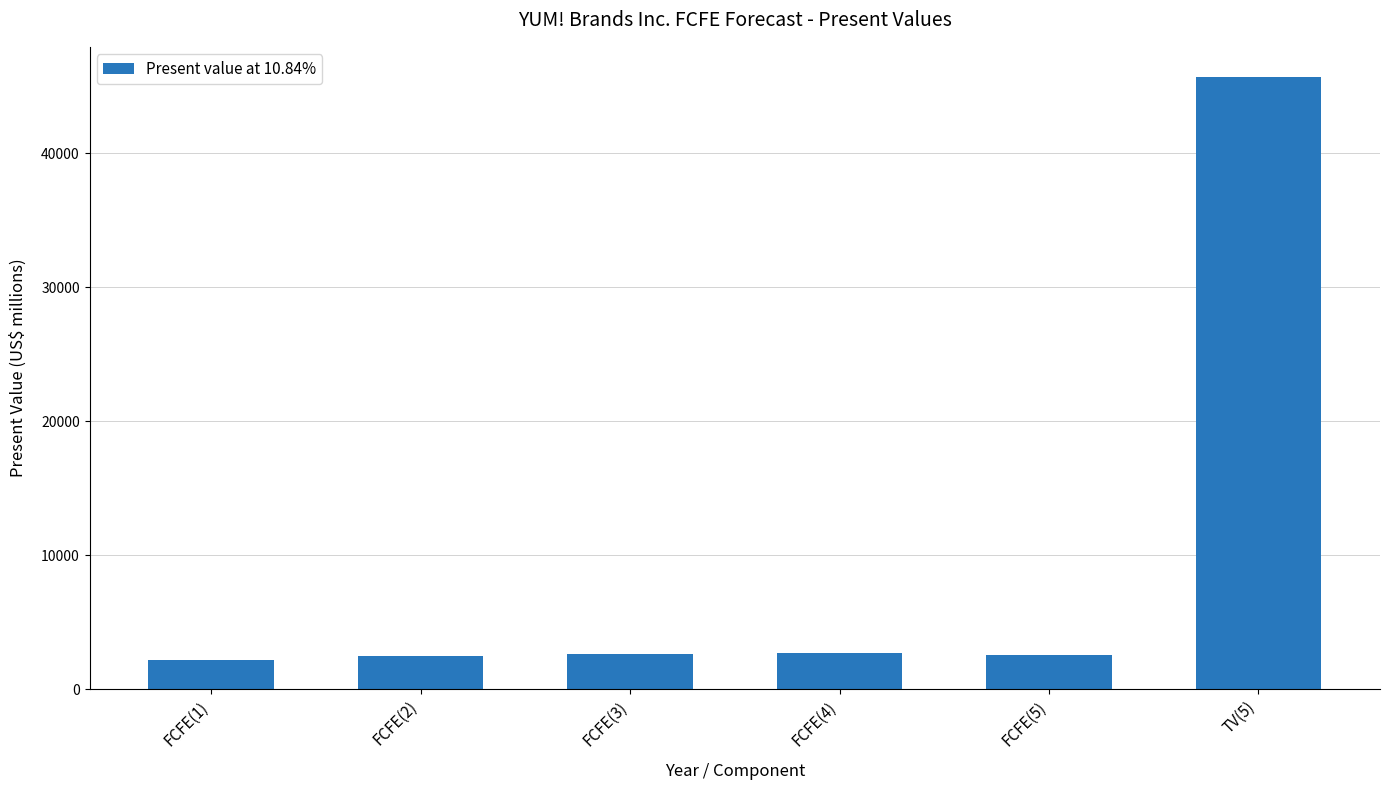

What position from the left is FCFE(4)?

4